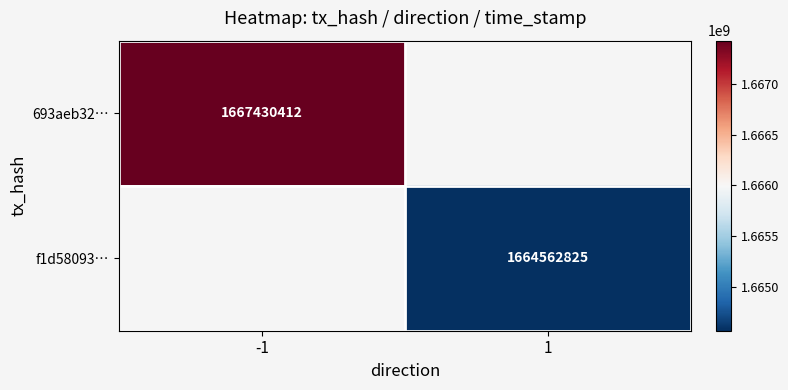

What is the minimum value shown in the chart?

1664562825.0